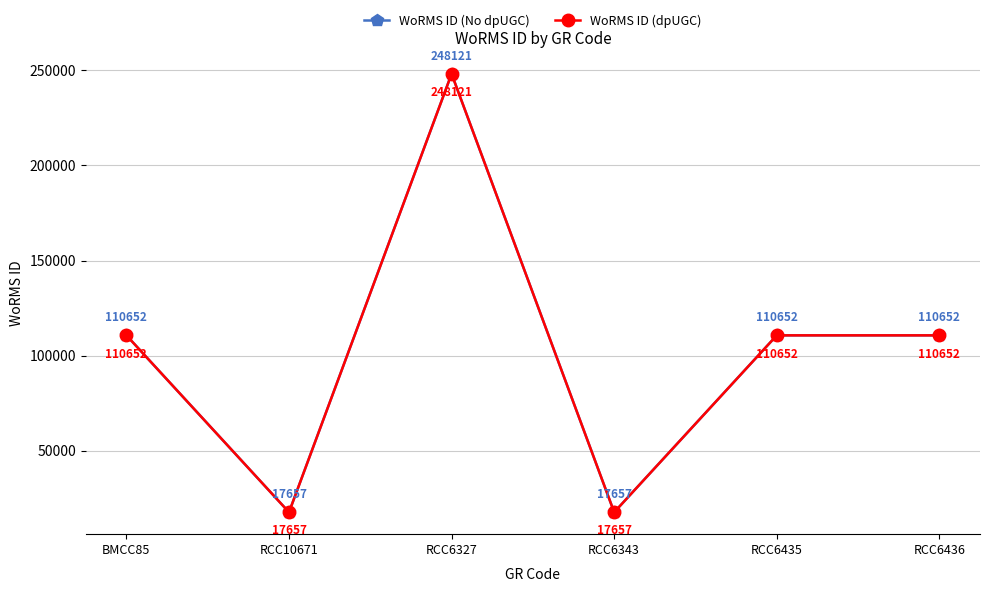

The WoRMS ID (No dpUGC) series shows 17657 at RCC10671. True or false?

True